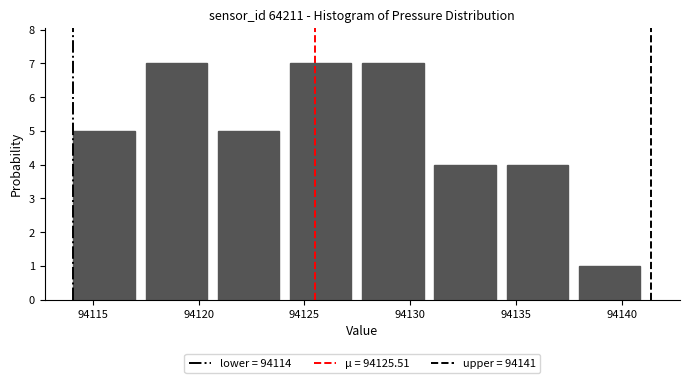

Reading left to right, list every bar in this chart as the range it spans on the x-axis followed by its height. Neither the bar edges nor the heights are printed on the chart, so give them approximately, as read against the axes.

94114.0 to 94117.5: 5
94117.5 to 94121.0: 7
94121.0 to 94124.5: 5
94124.5 to 94127.5: 7
94127.5 to 94131.0: 7
94131.0 to 94134.5: 4
94134.5 to 94138.0: 4
94138.0 to 94141.5: 1